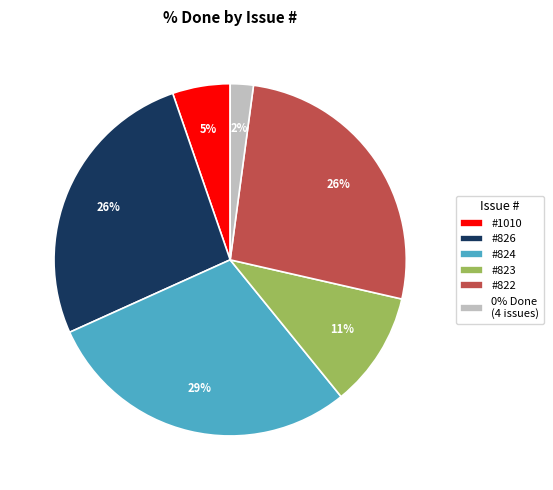

Is it true that #823 is 11% of the pie?

True